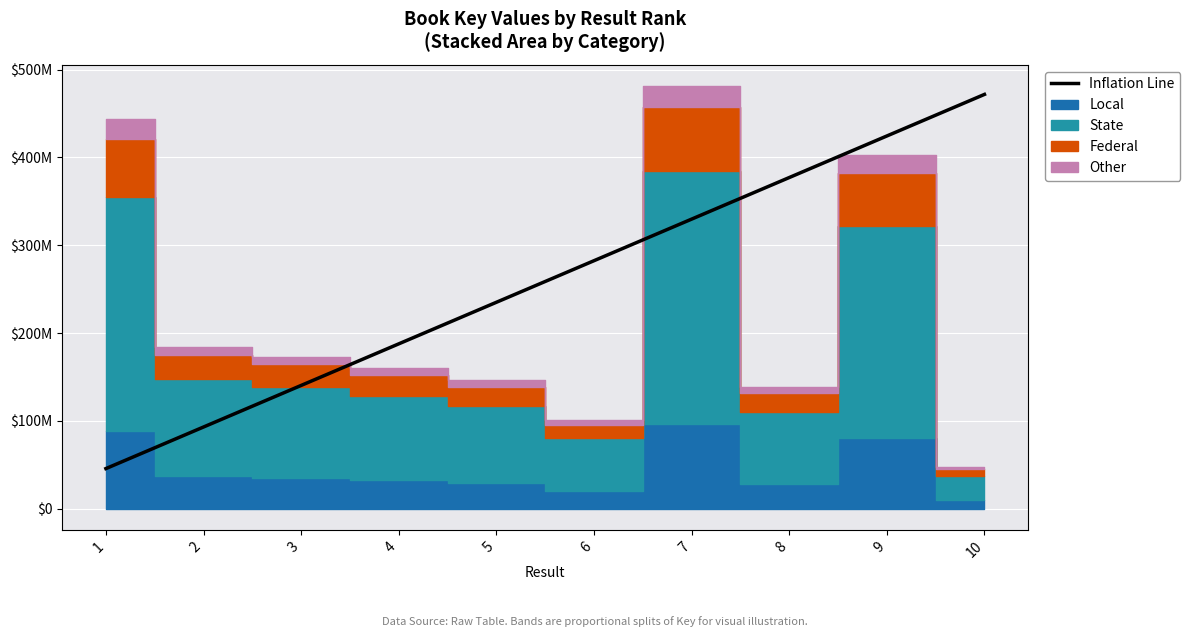

Does the chart have visible grid lines?

Yes